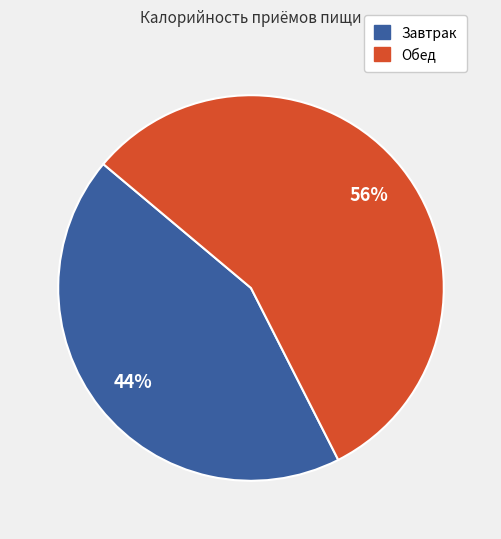

To the nearest percent, what portion does Обед represent?

56%